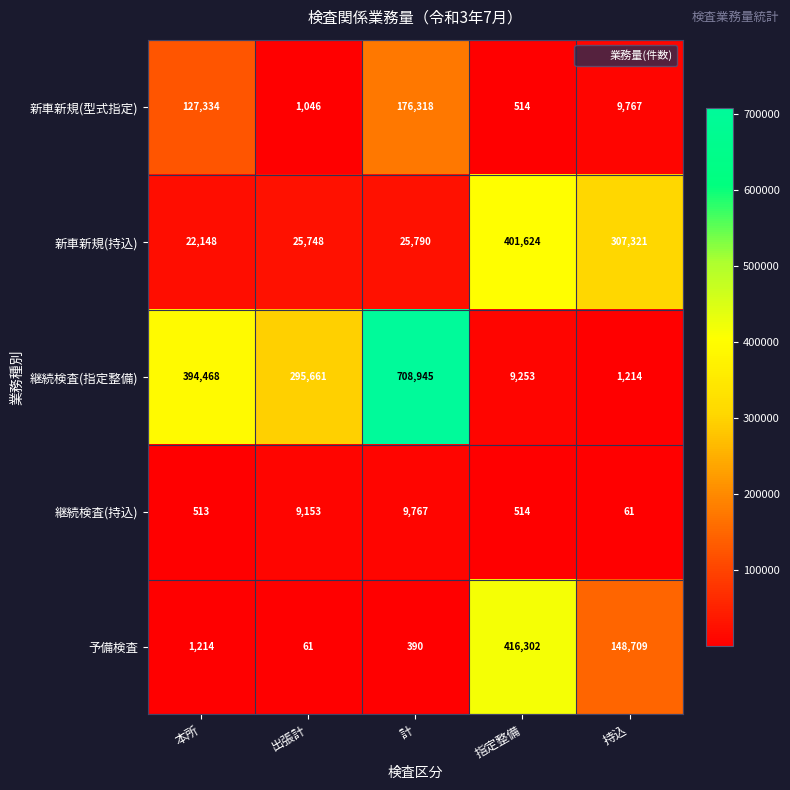

Between 計 and 持込, which series saw the biggest shift?

継続検査(指定整備)